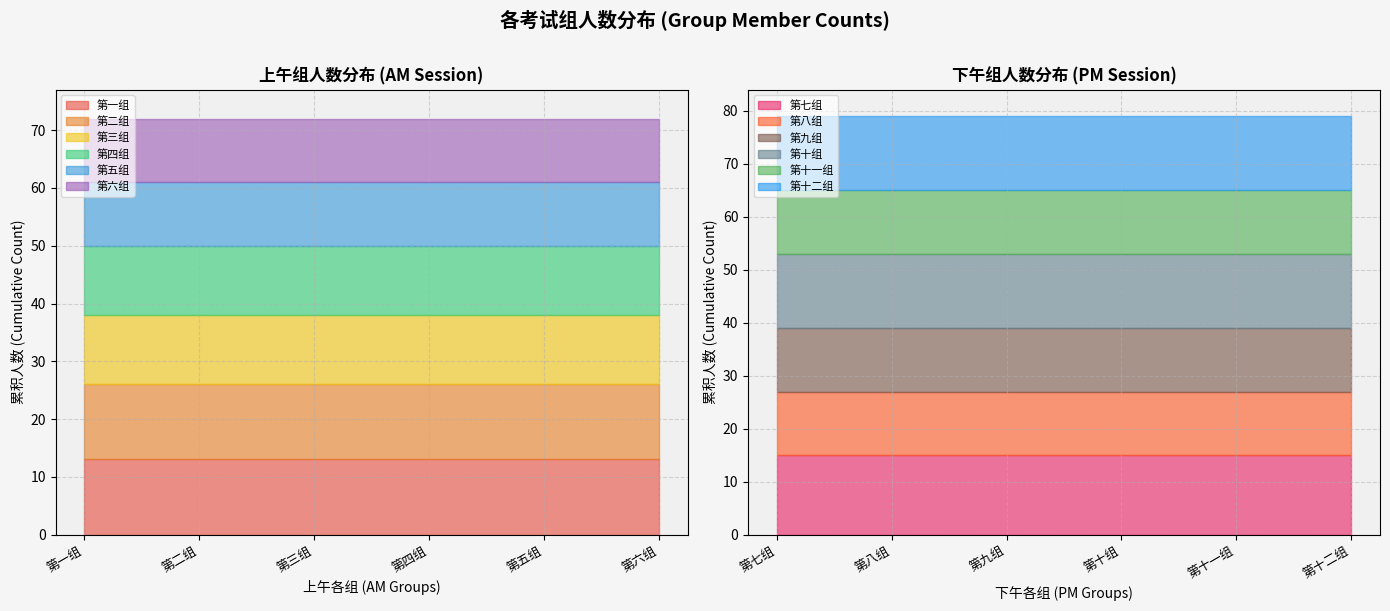

What is the label of the 5th point from the left?

第五组